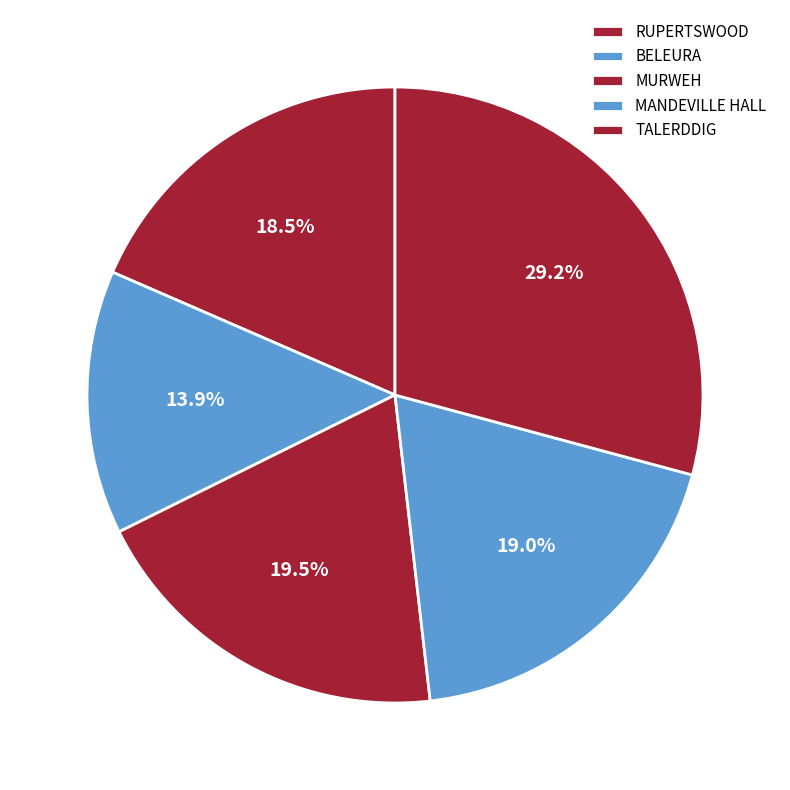

Which category has the smallest portion of the pie?

BELEURA